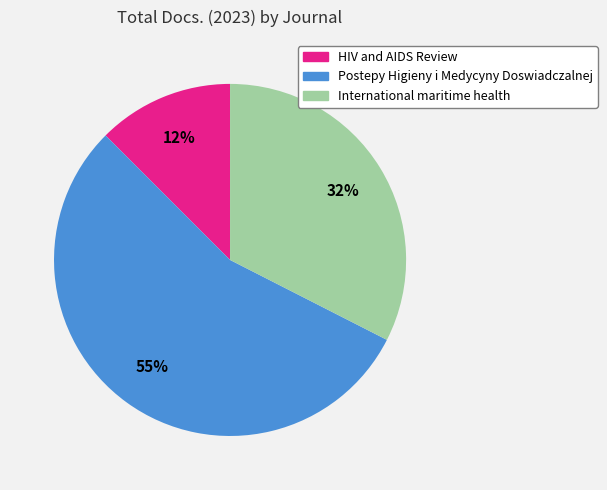

Which slice is the smallest?

HIV and AIDS Review